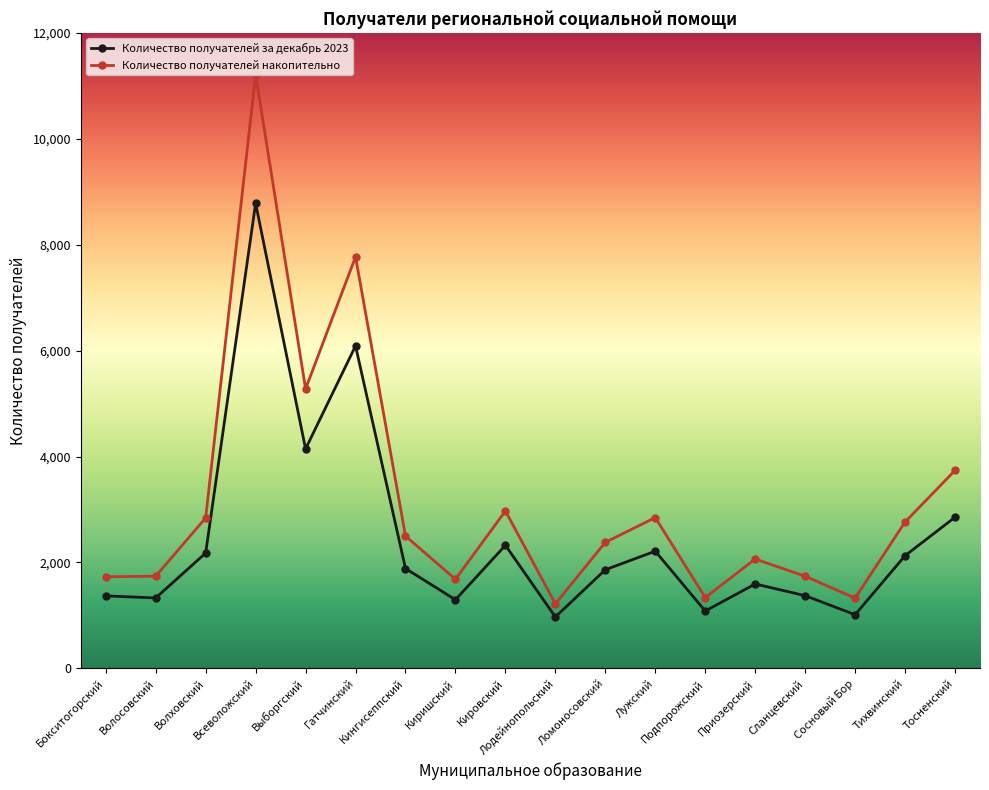

At which label is Количество получателей за декабрь 2023 closest to 4876?

Выборгский